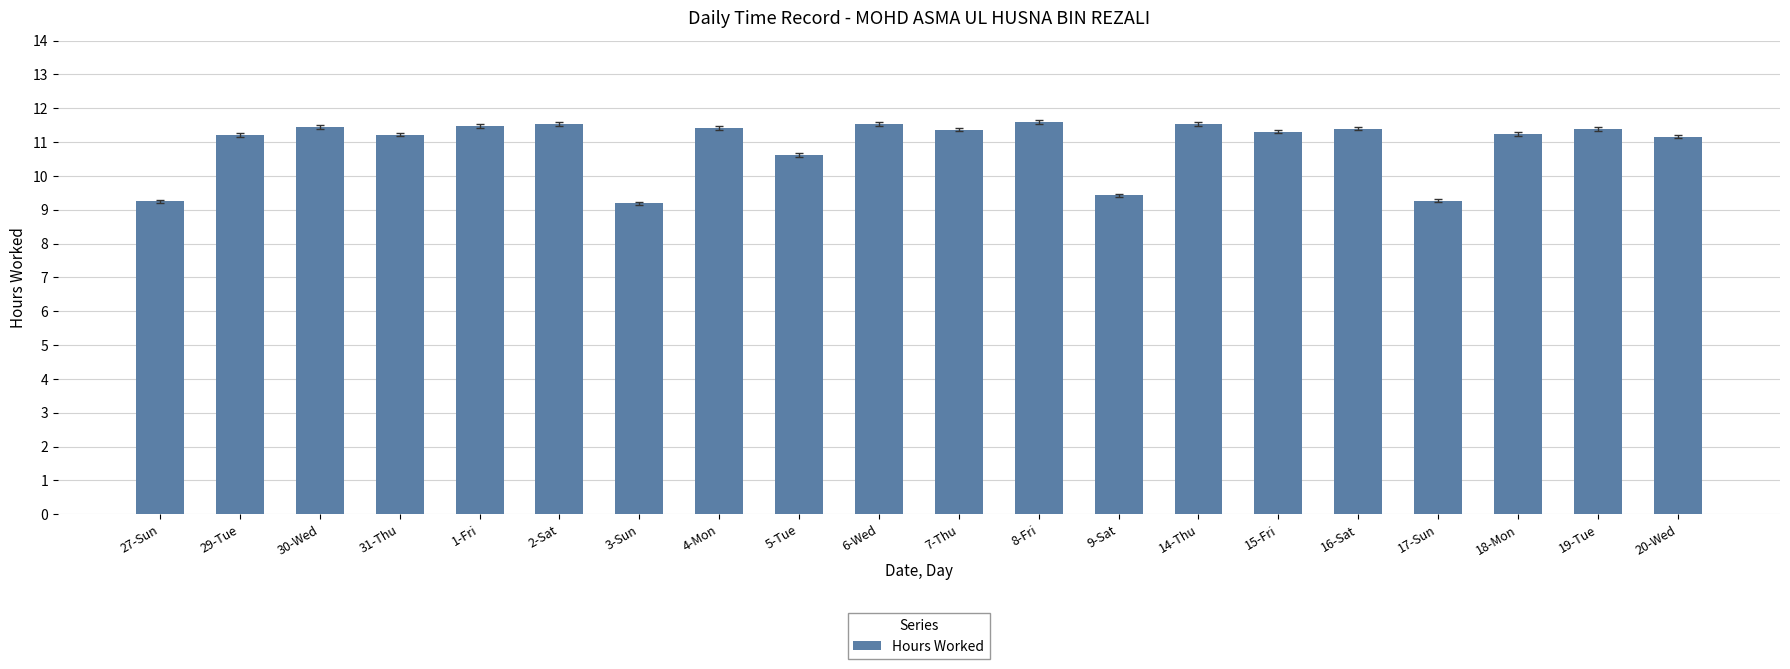

True or false: the data shows 16.6 at 5-Tue.

False